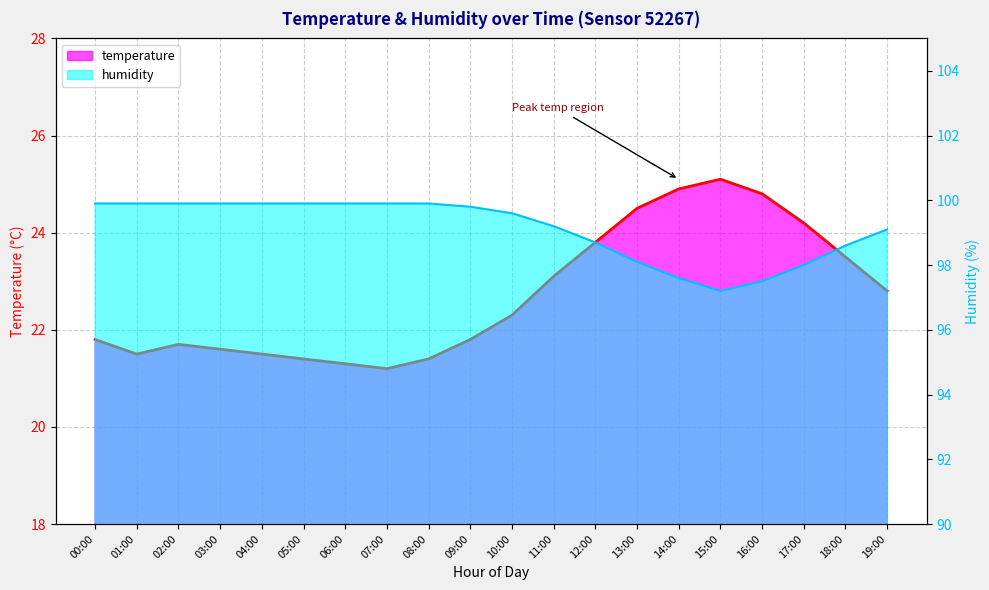

How many series are shown in this chart?

2